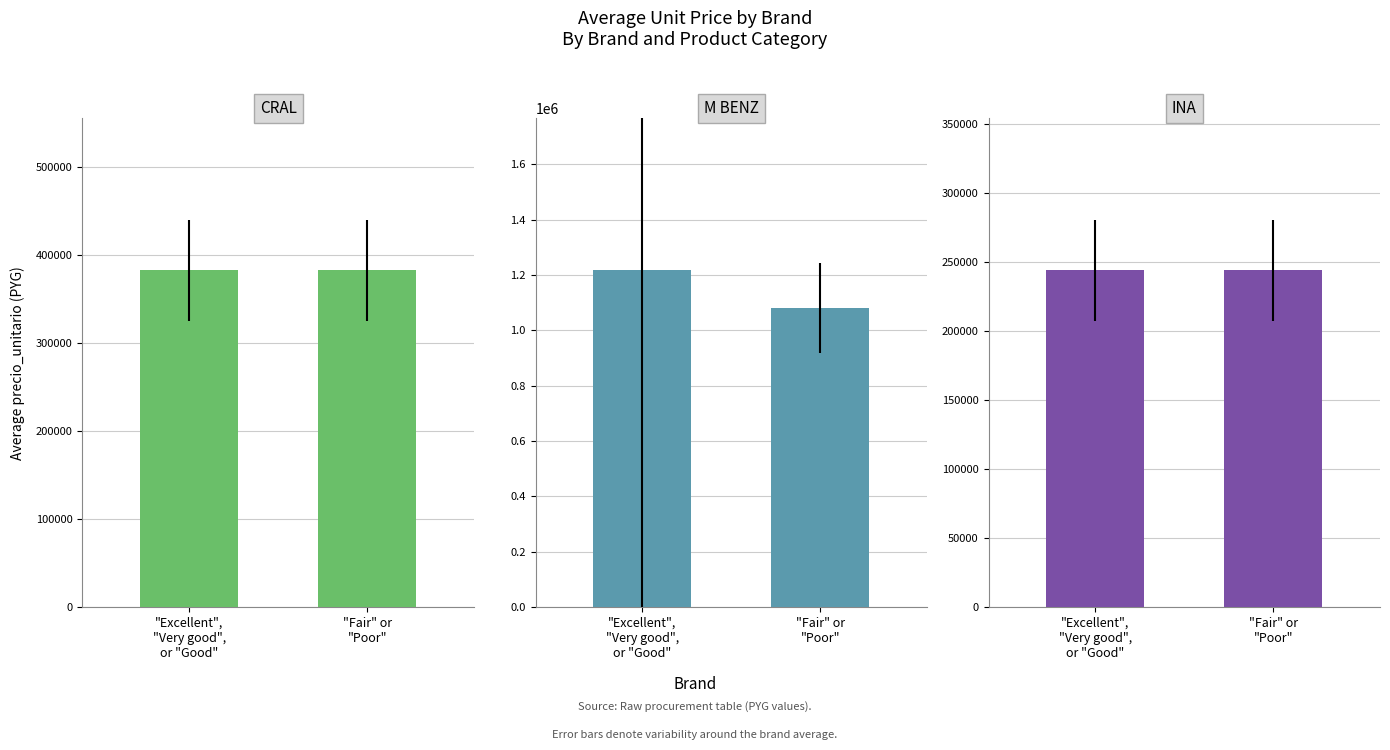

Rank the categories by INA value from lowest to highest.

"Excellent",
"Very good",
or "Good", "Fair" or
"Poor"